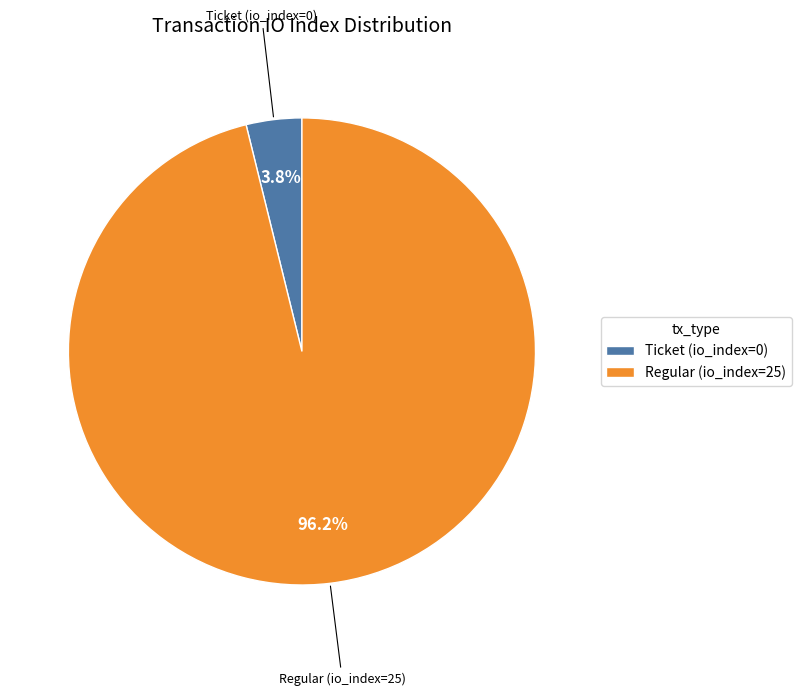

What is the smallest slice in the pie chart?

Ticket (io_index=0)